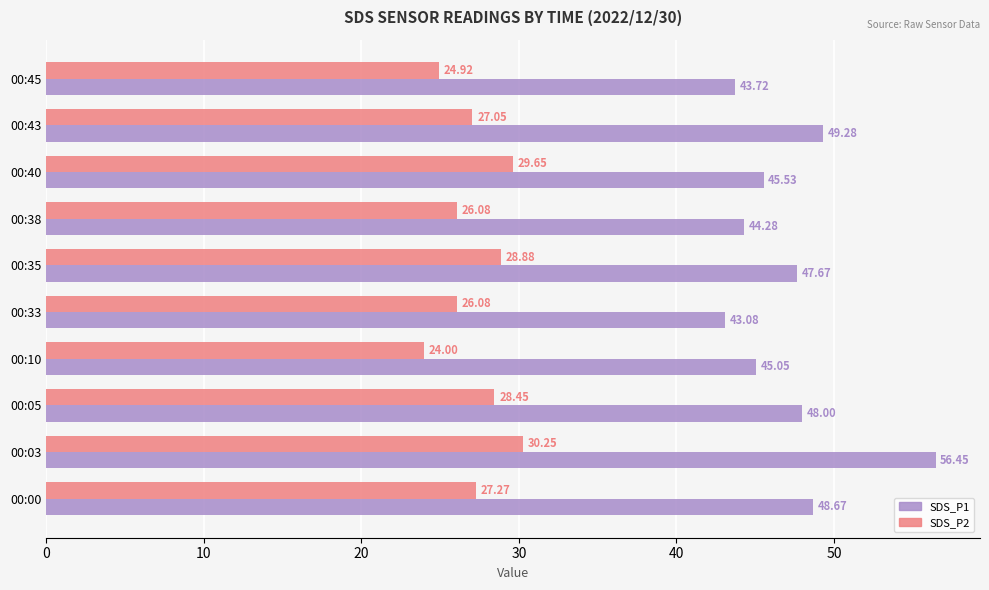

At how many categories does at least one series exceed 47?

5